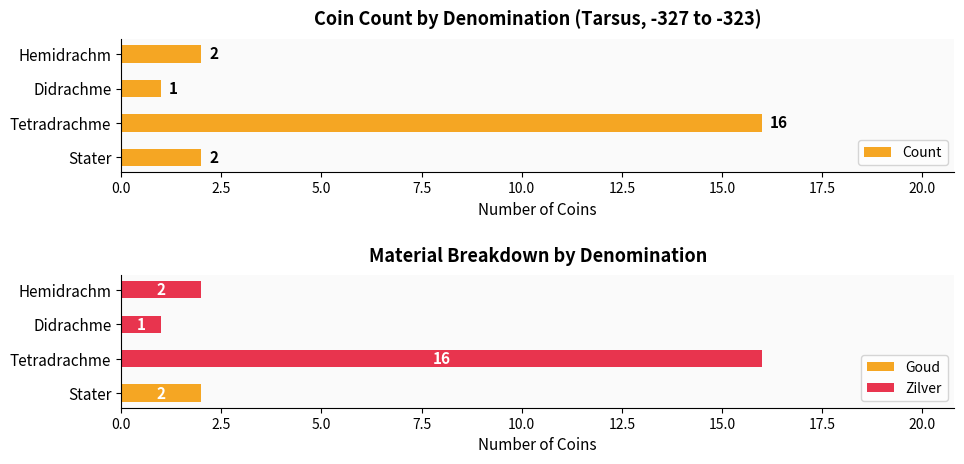

List the series in order of their peak value, lowest first.

Goud, Count, Zilver